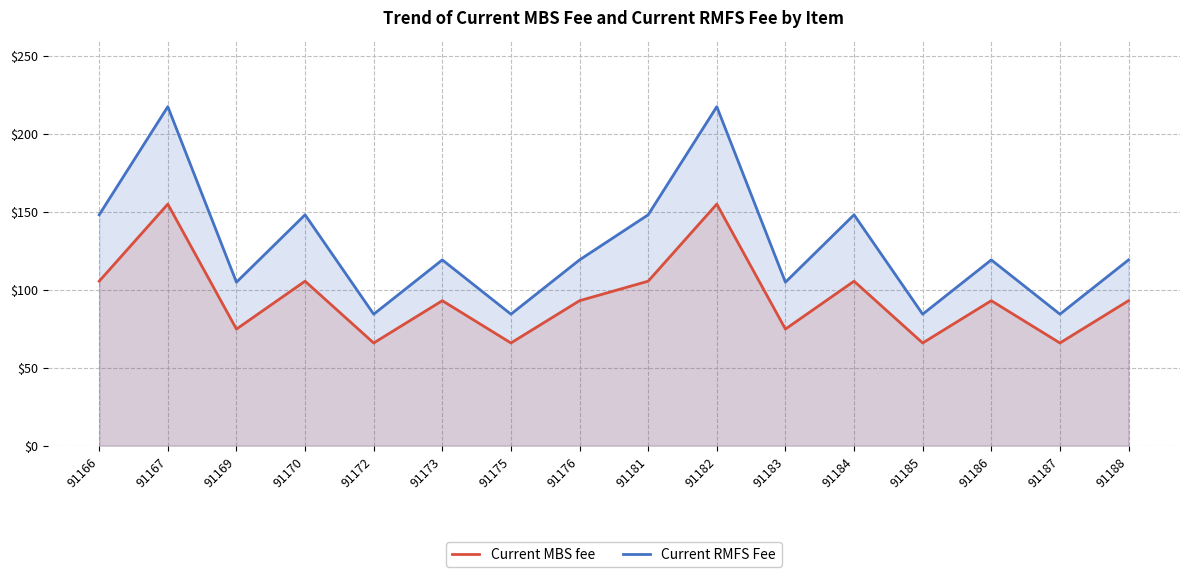

Rank the series by their average value, from lowest to highest.

Current MBS fee, Current RMFS Fee